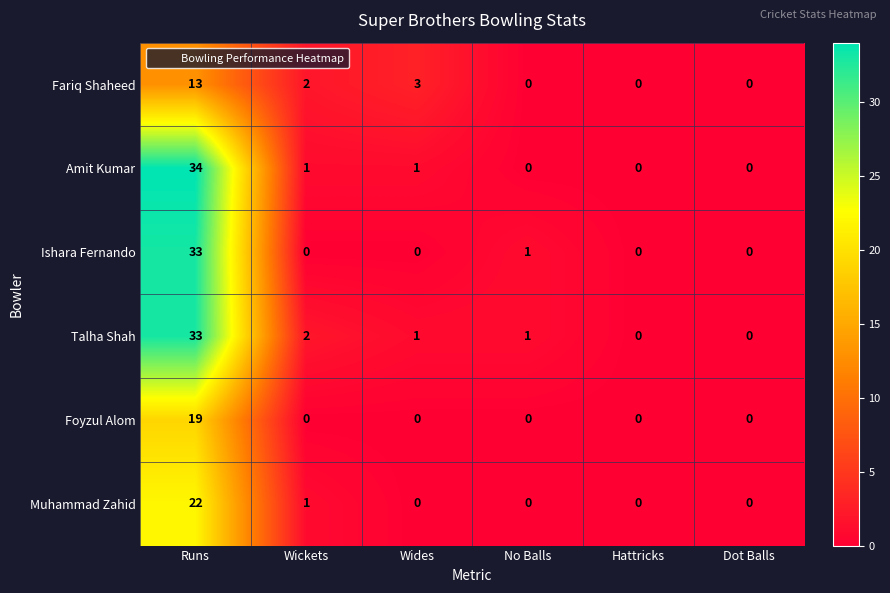

What is the difference between the maximum and second lowest values in the Ishara Fernando series?

33